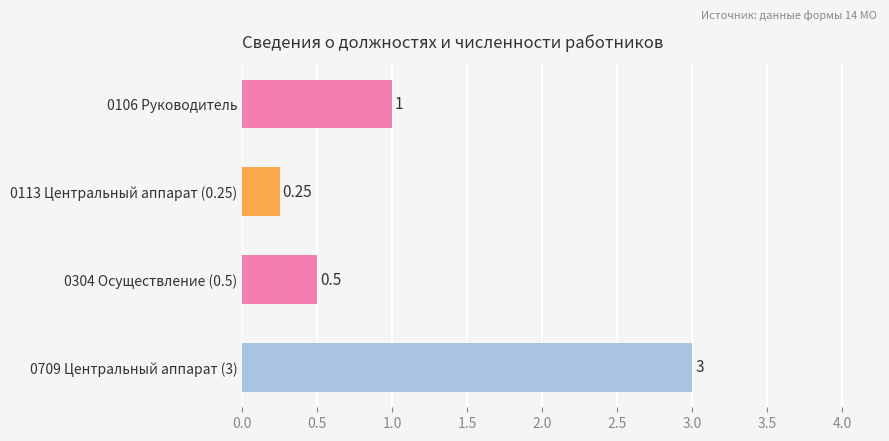

Rank the categories by value from highest to lowest.

0709 Центральный аппарат (3), 0106 Руководитель, 0304 Осуществление (0.5), 0113 Центральный аппарат (0.25)